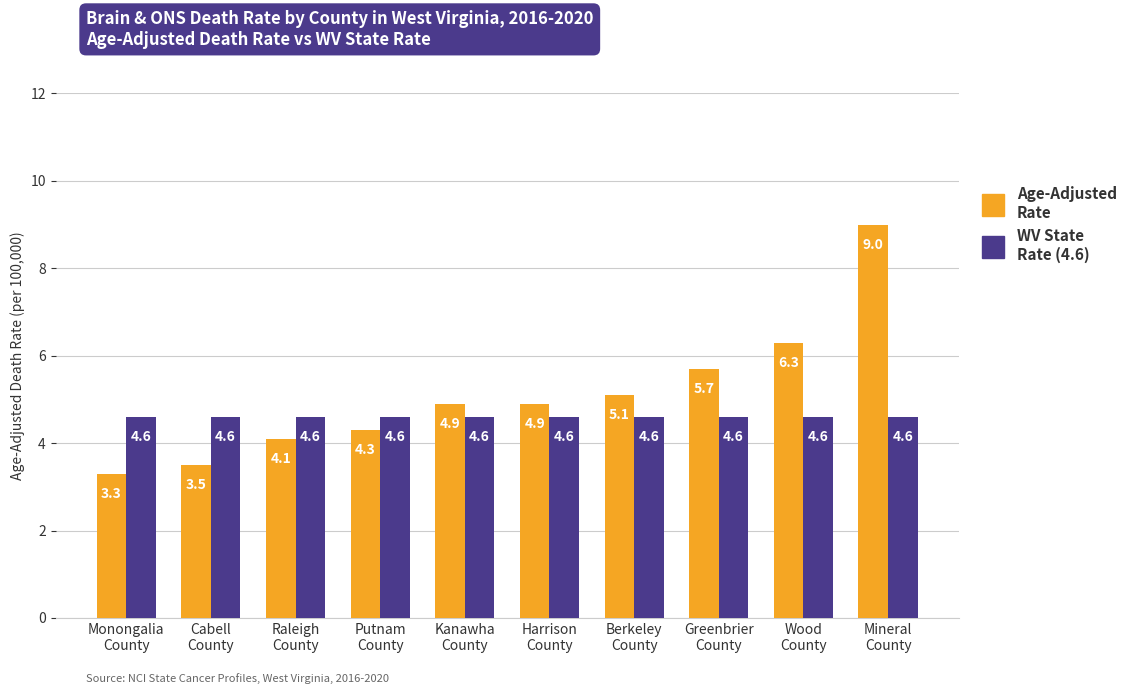

Rank the series by their average value, from highest to lowest.

Age-Adjusted Rate, WV State Rate (4.6)